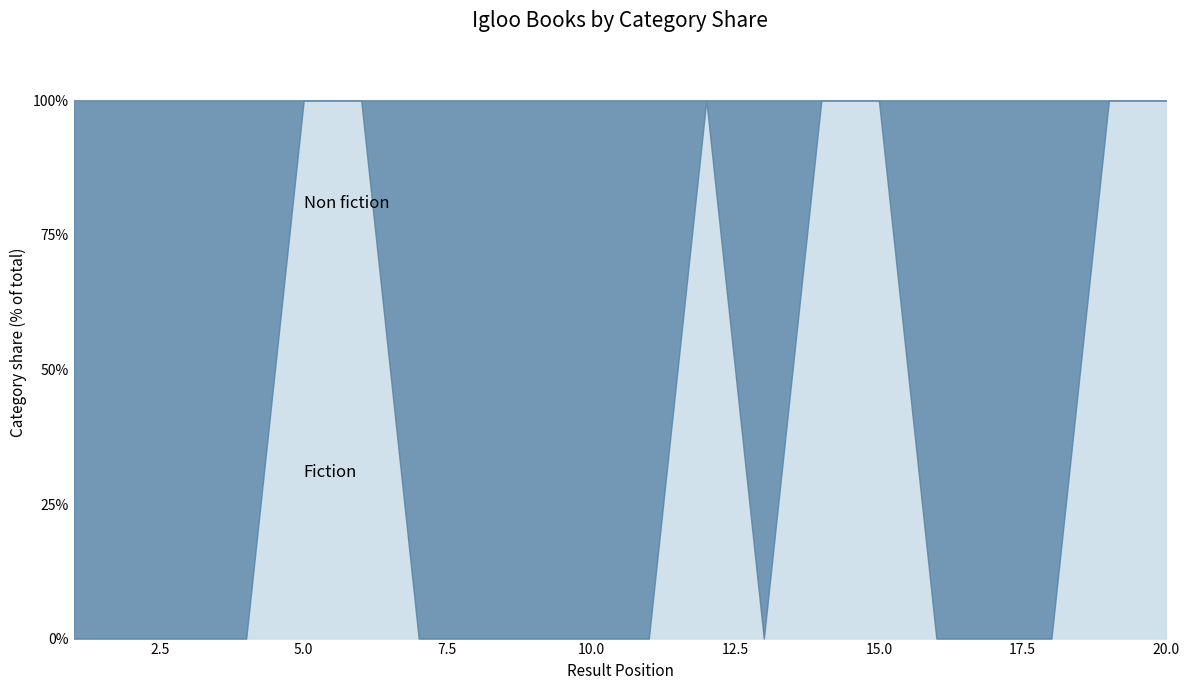

Where does the Non fiction series first go above 215302648?

1